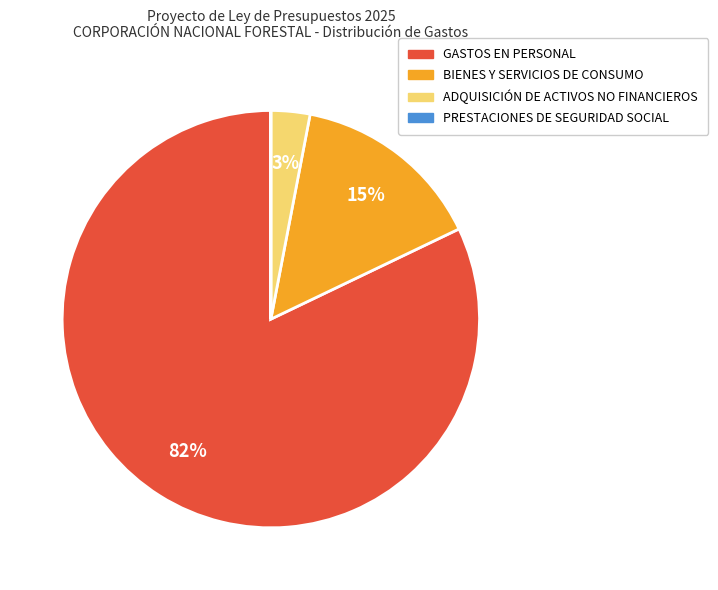

Which slice is the largest?

GASTOS EN PERSONAL